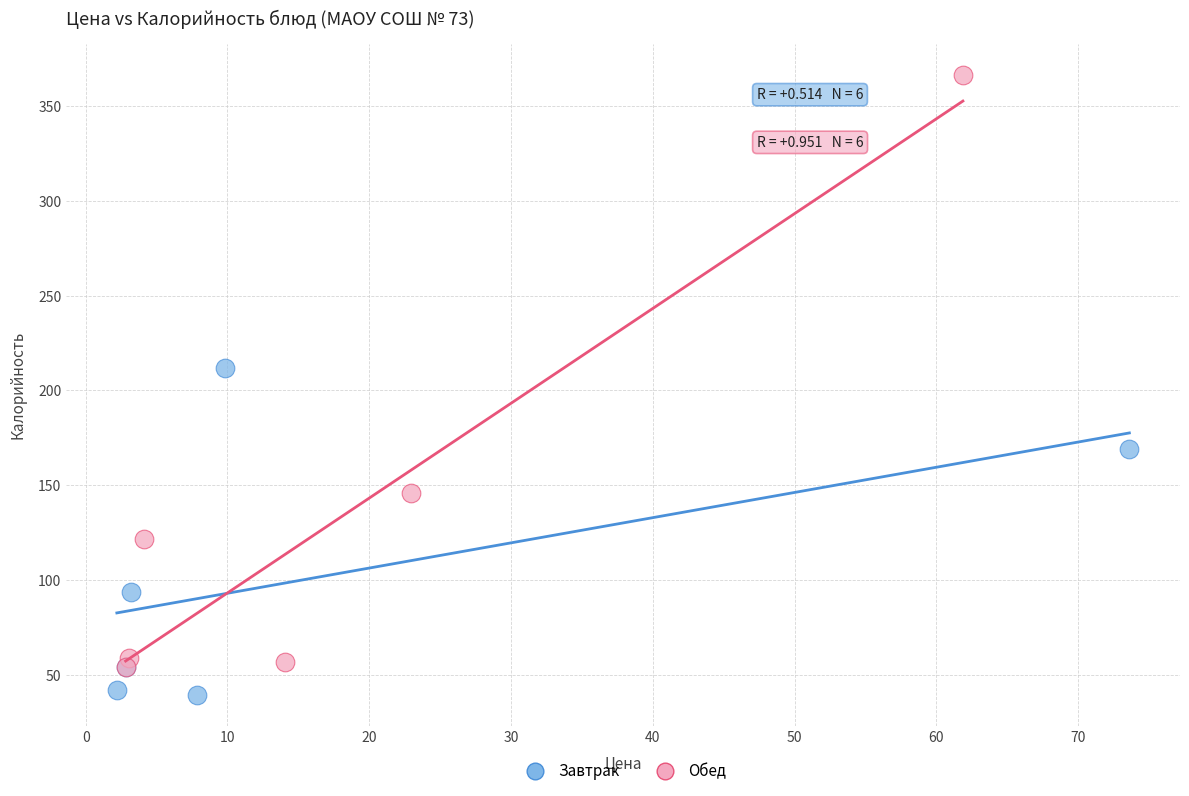

Which series has the widest spread of Y values?

Обед